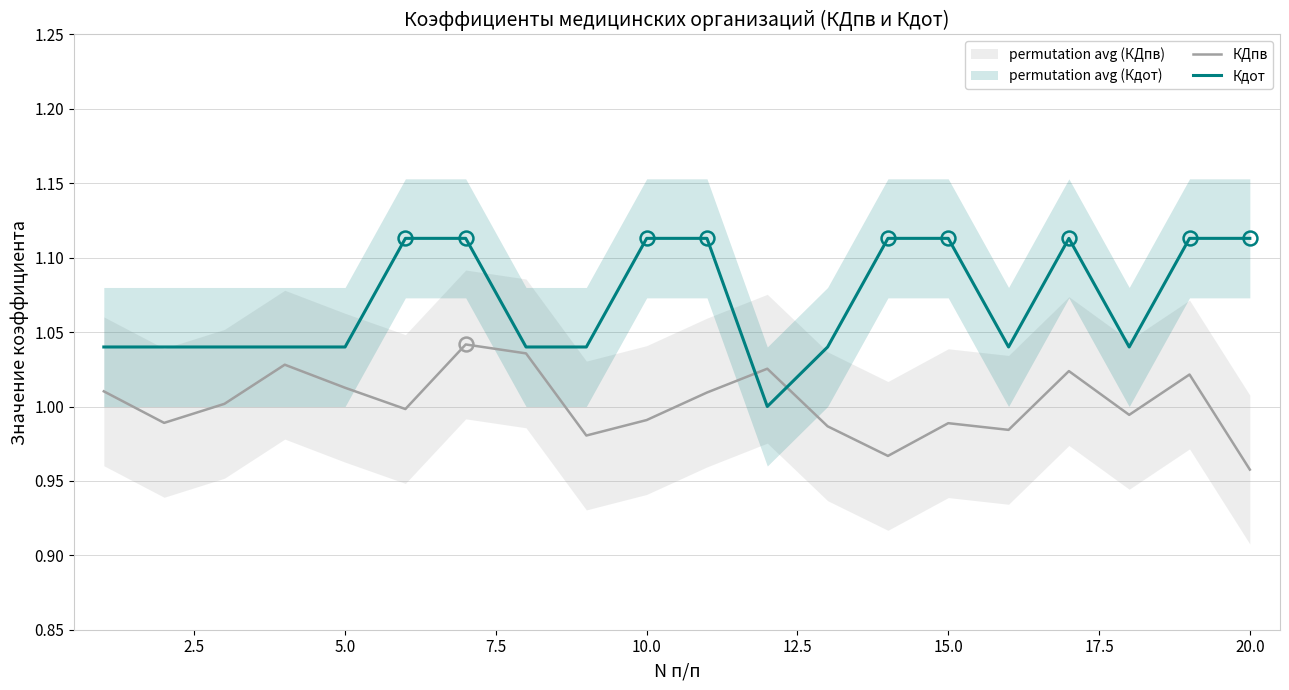

At how many categories does at least one series exceed 1?

20